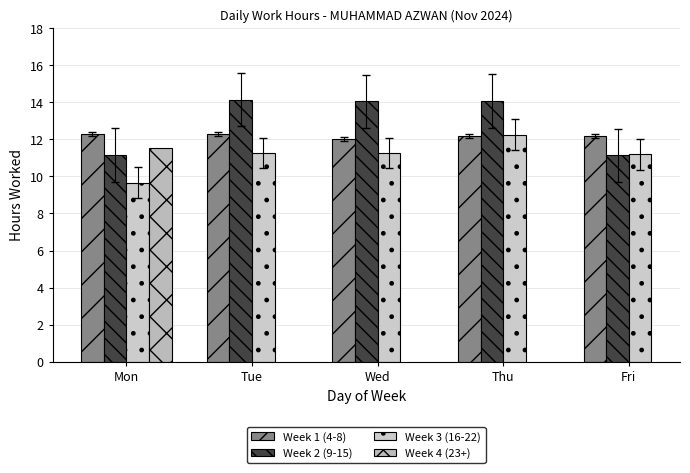

Is it true that Week 2 (9-15) equals 19.6 at Wed?

False